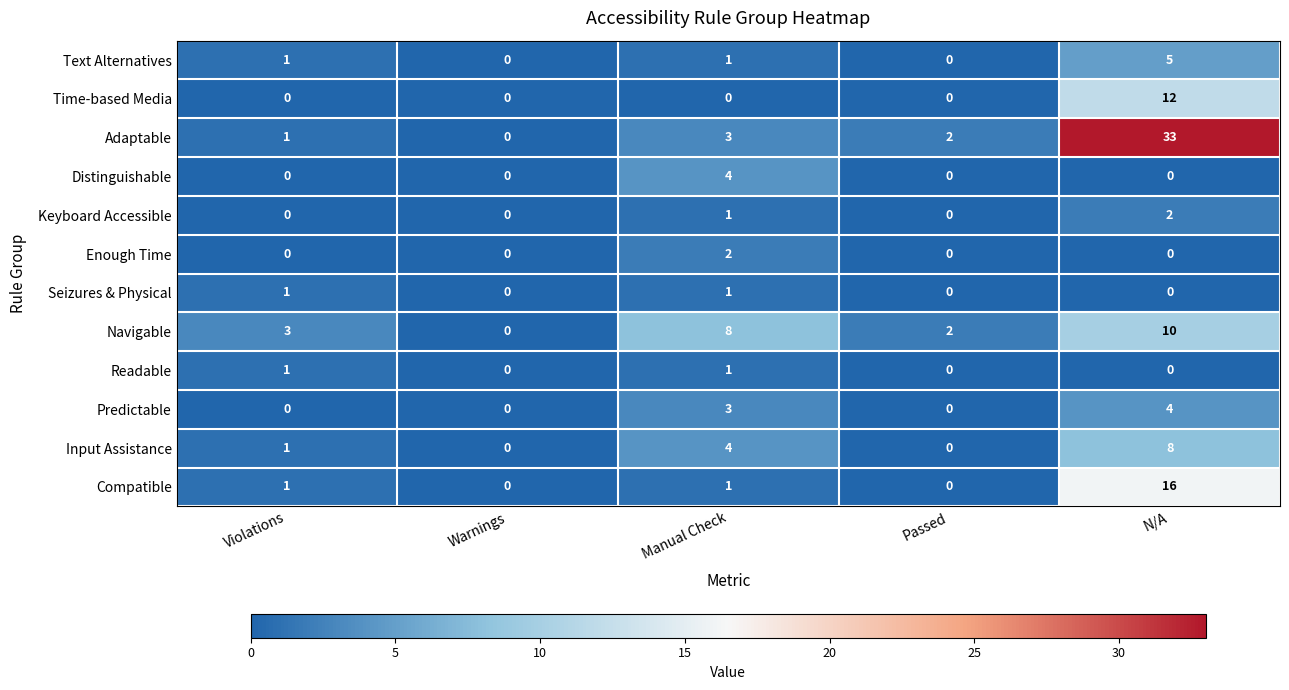

Which series has the largest total across all categories?

Adaptable